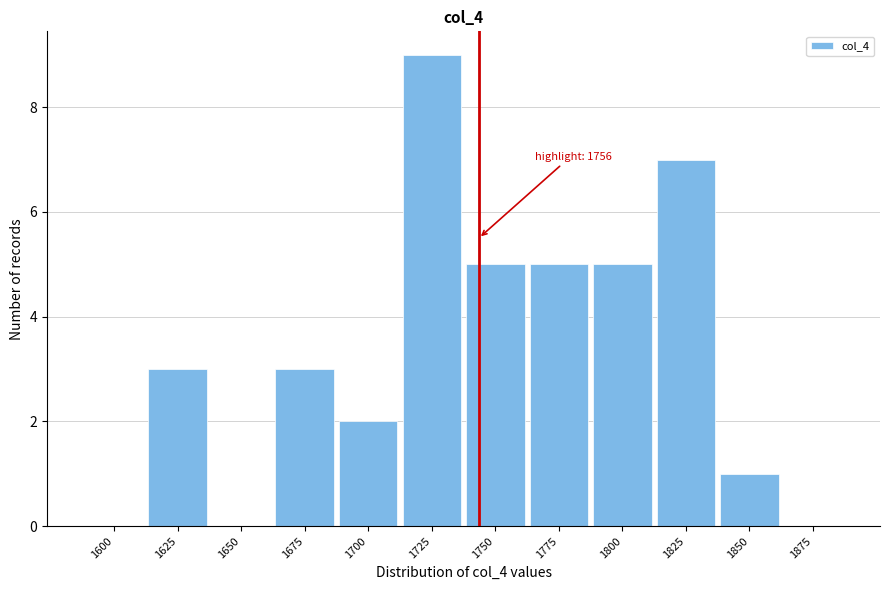

Reading right to left, transcribe all the data shown in this chart.

1875=0	1850=1	1825=7	1800=5	1775=5	1750=5	1725=9	1700=2	1675=3	1650=0	1625=3	1600=0